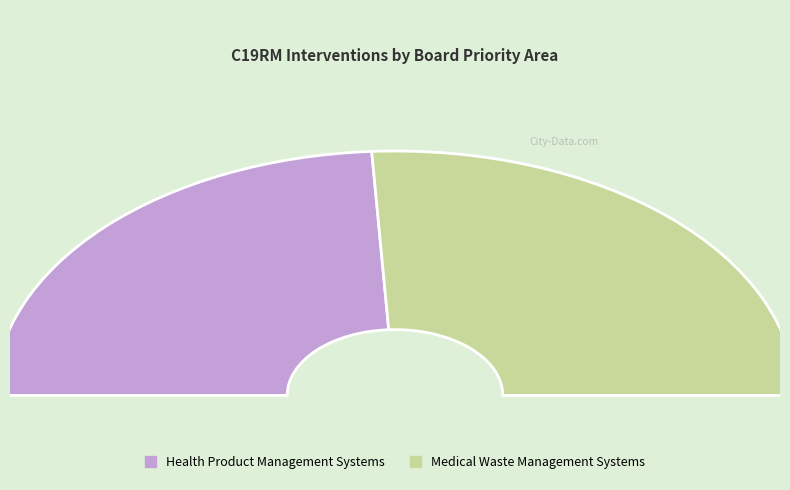

To the nearest percent, what is the combined percentage of Medical Waste Management Systems and Health Product Management Systems?

100%